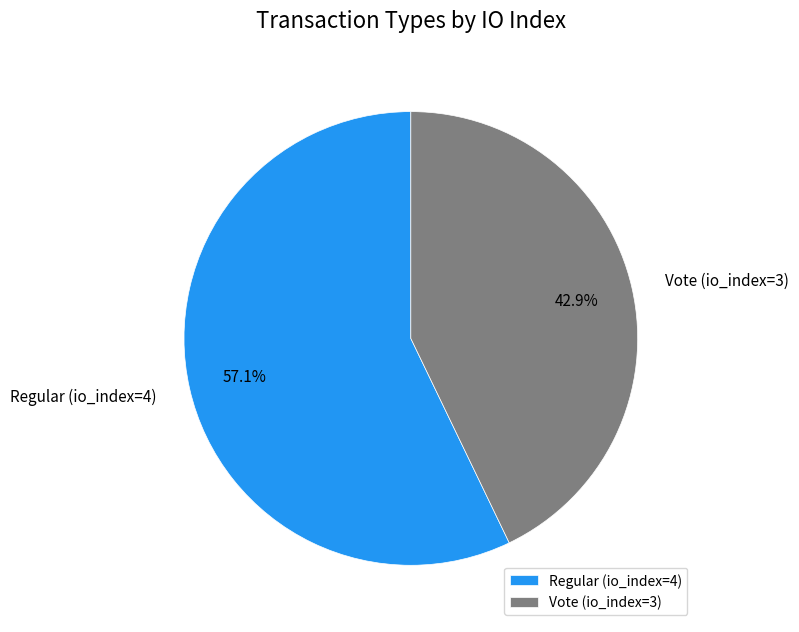

What percentage is NOT represented by Vote (io_index=3)?

57.1%